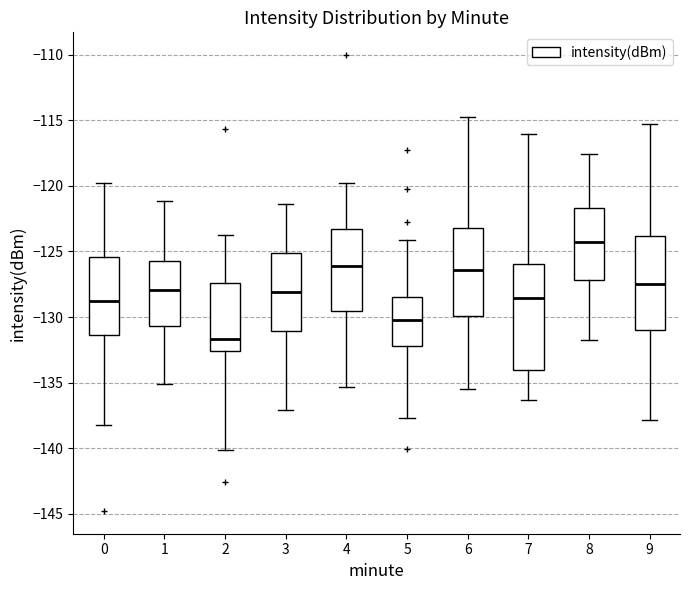

Where does the median line of the box at x = 4 sit on the y-axis? The values are not printed on the chart, so give them approximately, as read against the axis.

-126.0